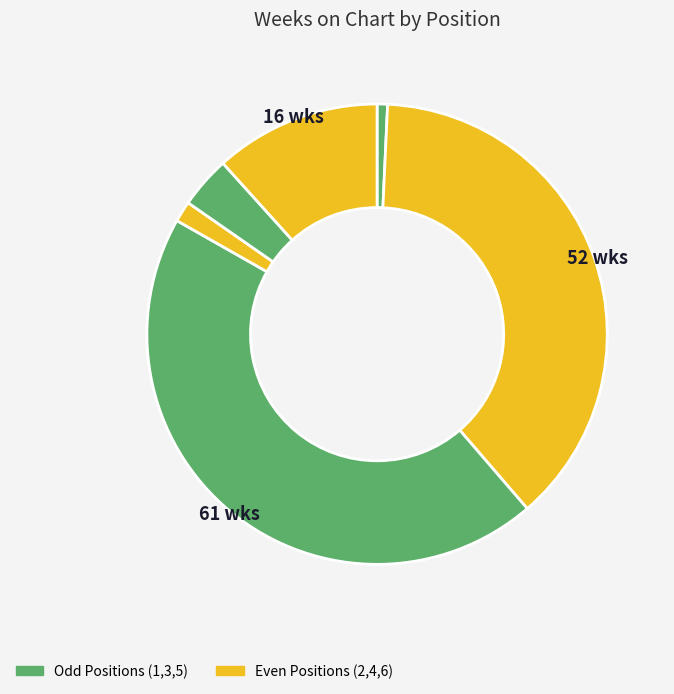

How many segments does this pie chart have?

6